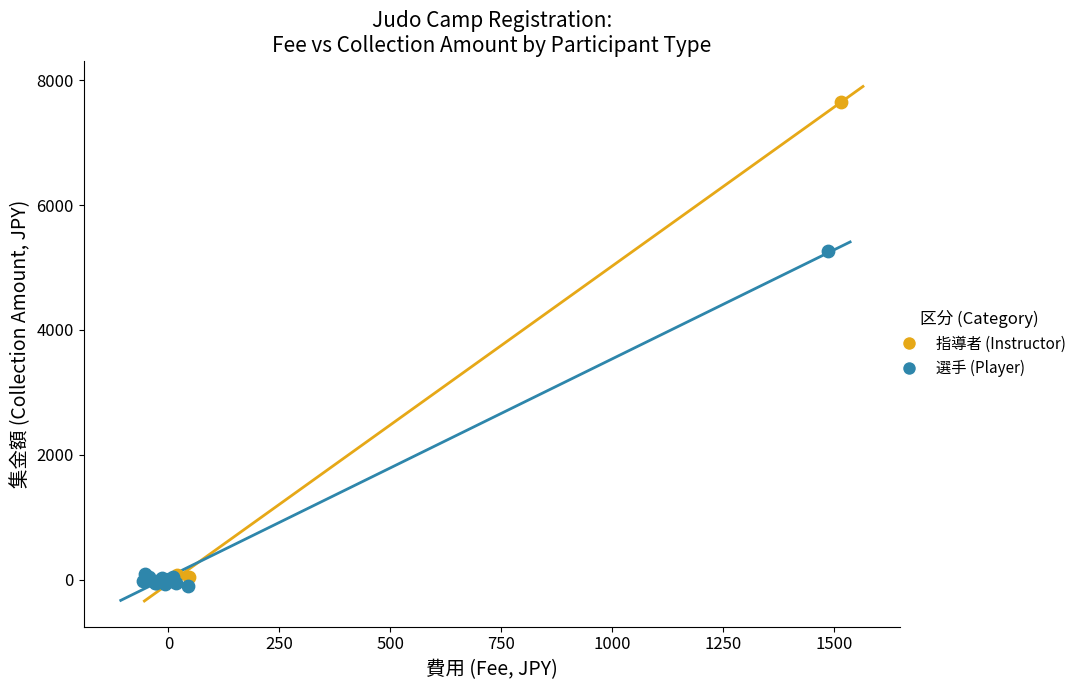

Which series has the widest spread of Y values?

指導者 (Instructor)